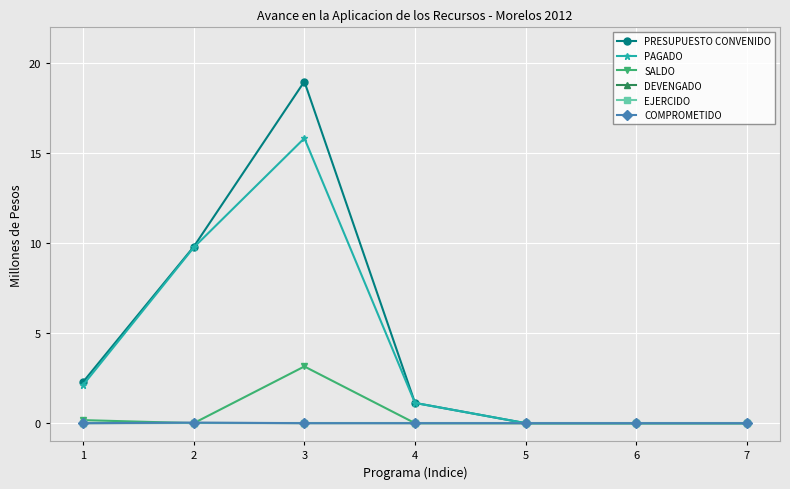

At which label does PAGADO first exceed 1?

1